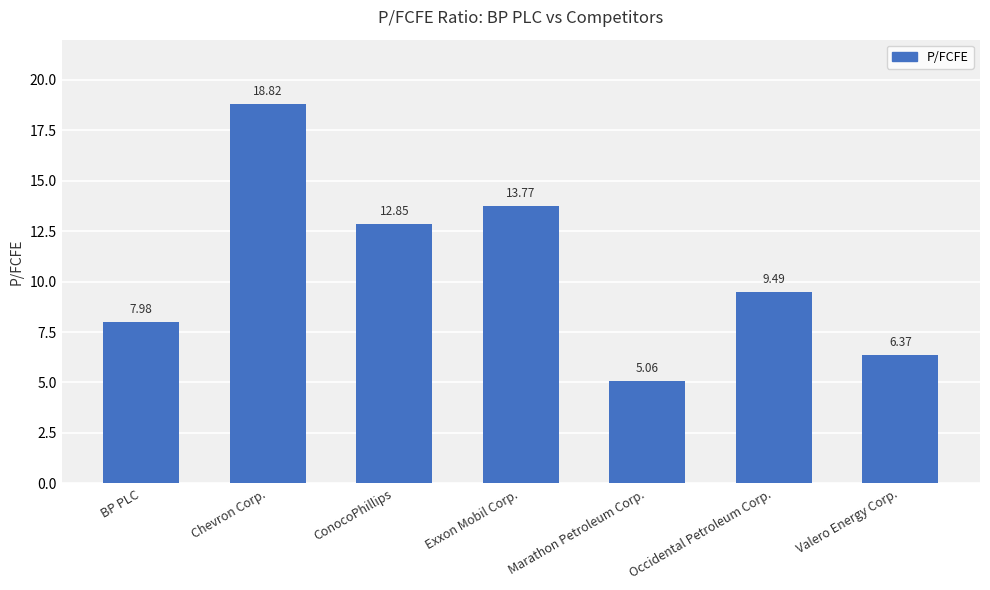

Which label corresponds to the largest value in the chart?

Chevron Corp.